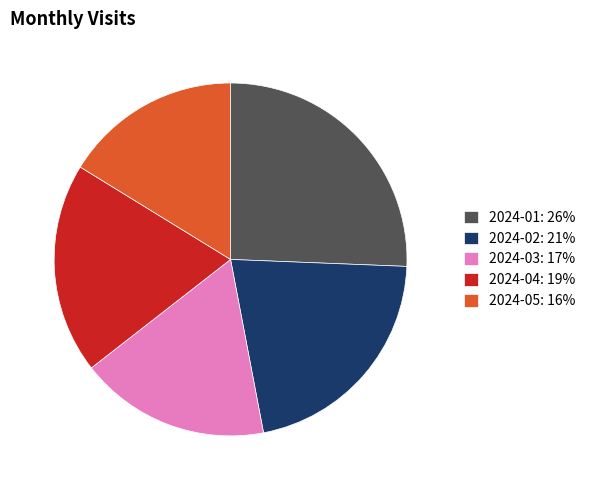

Count the number of slices in the pie.

5